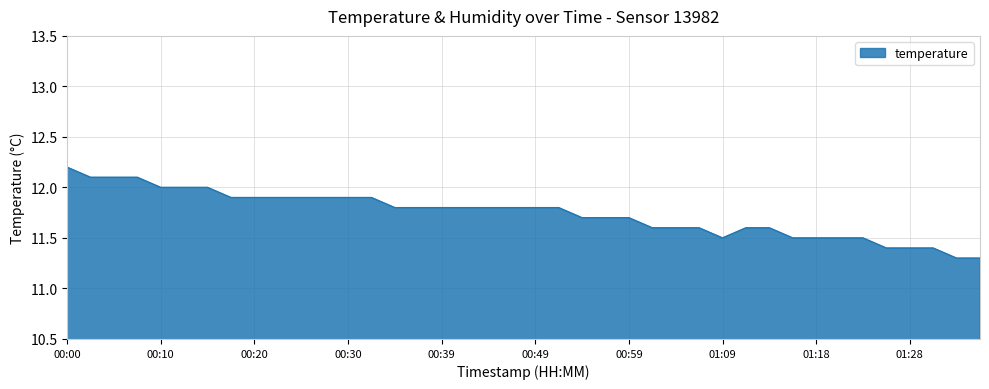

Reading left to right, list all the values displayed in this chart.

12.2	12.1	12.1	12.1	12.0	12.0	12.0	11.9	11.9	11.9	11.9	11.9	11.9	11.9	11.8	11.8	11.8	11.8	11.8	11.8	11.8	11.8	11.7	11.7	11.7	11.6	11.6	11.6	11.5	11.6	11.6	11.5	11.5	11.5	11.5	11.4	11.4	11.4	11.3	11.3